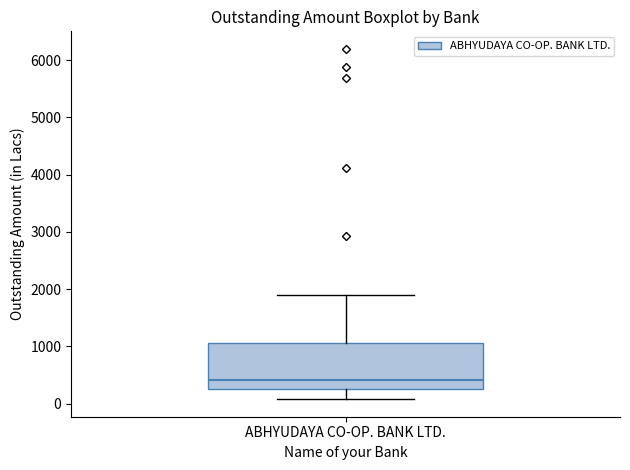

Where does the lower whisker of the box for ABHYUDAYA CO-OP. BANK LTD. end on the y-axis? The values are not printed on the chart, so give them approximately, as read against the axis.

100